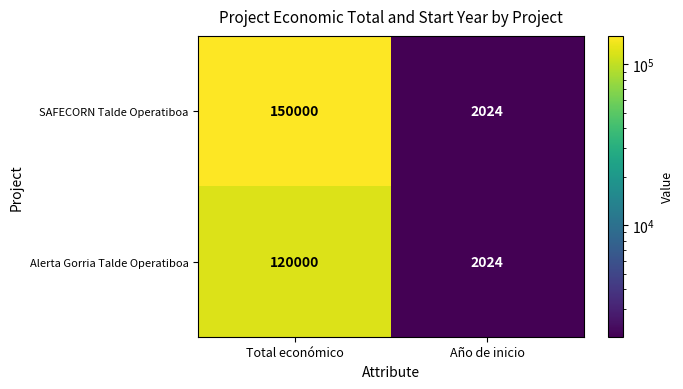

Rank the series by their average value, from highest to lowest.

SAFECORN Talde Operatiboa, Alerta Gorria Talde Operatiboa